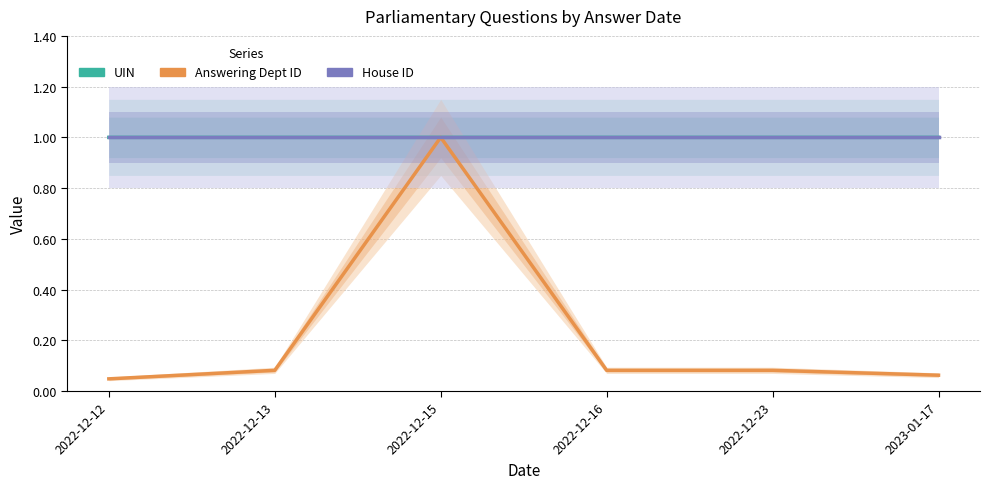

Where is the first local maximum for UIN?

2022-12-15